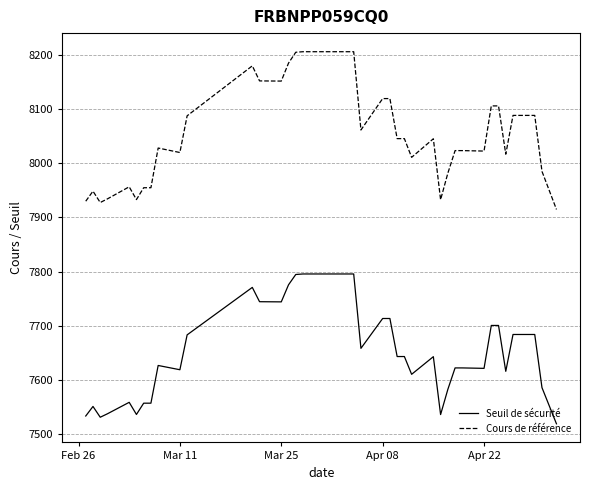

What is the maximum value shown in the chart?

8205.8